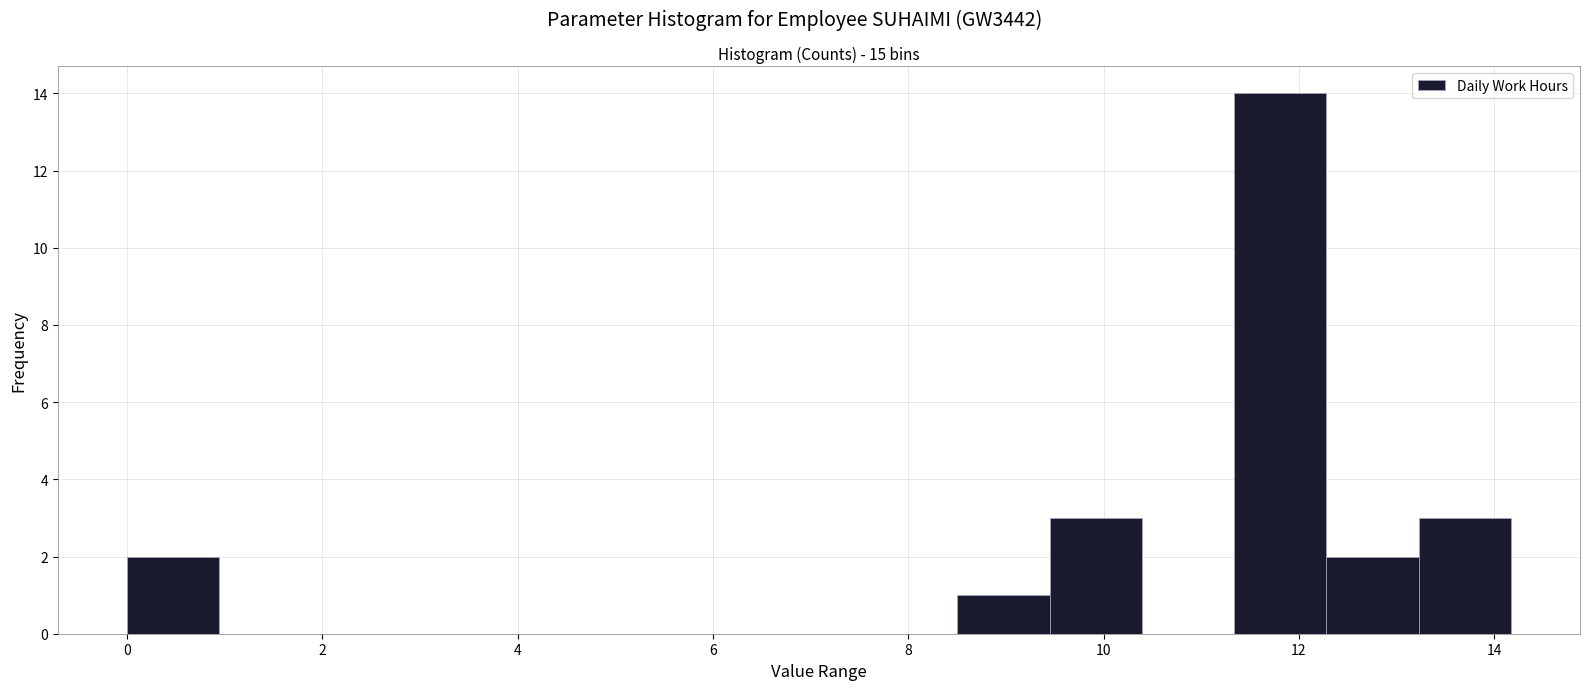

Which range on the x-axis has the tallest bar?

11.4 to 12.2